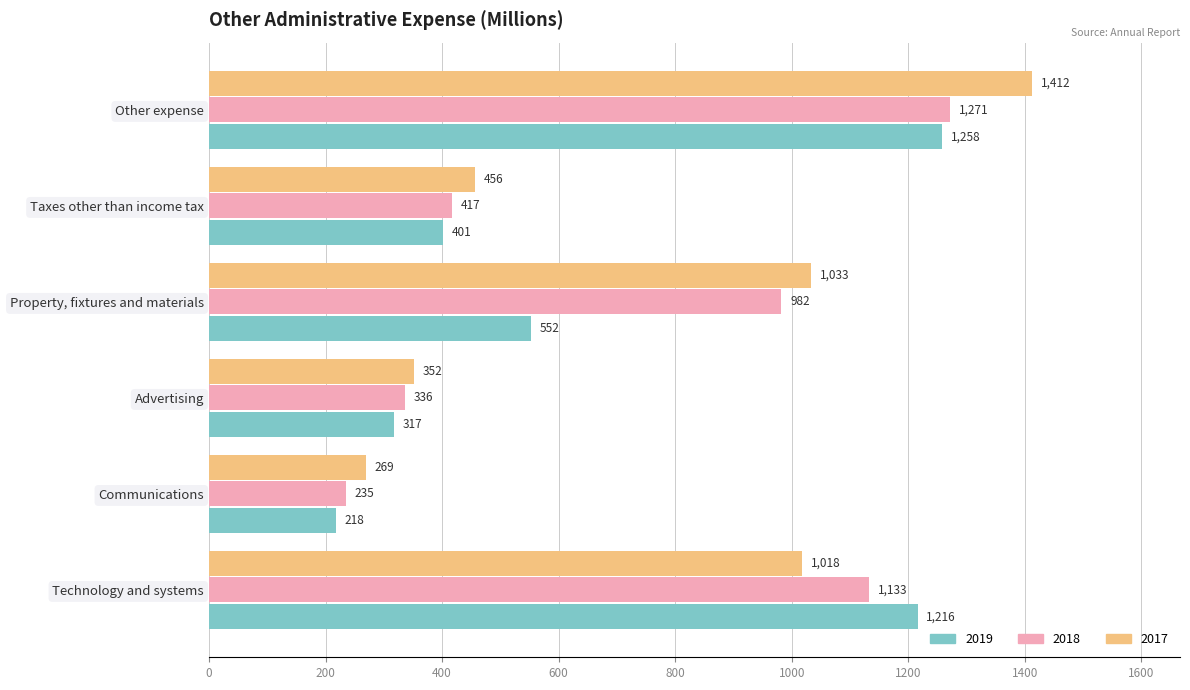

Rank the series by their average value, from lowest to highest.

2019, 2018, 2017